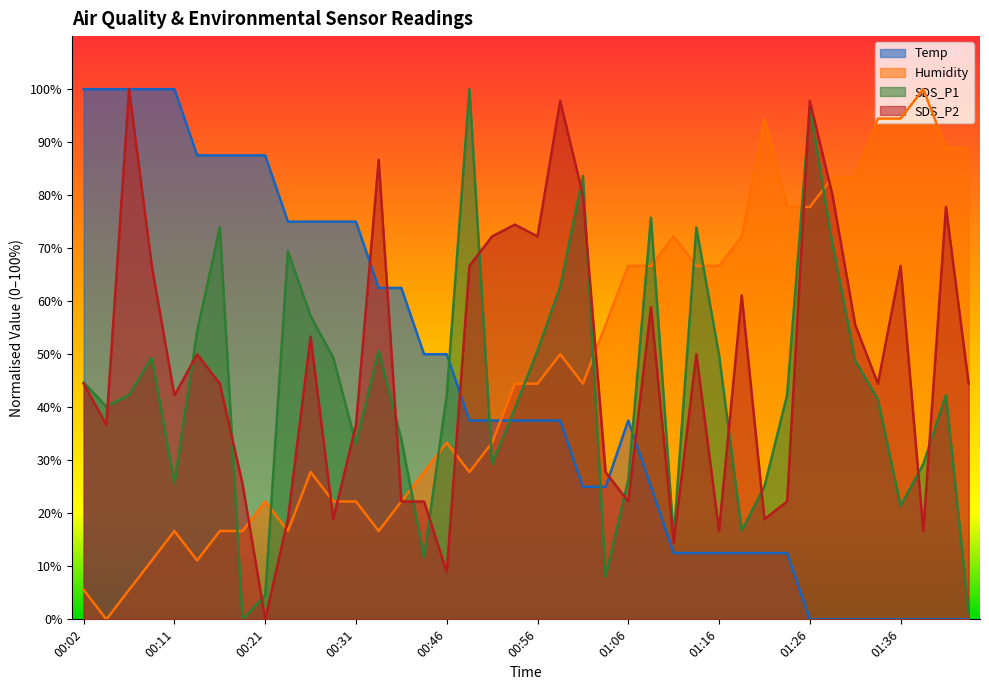

At which label is SDS_P2 closest to 50?

00:14